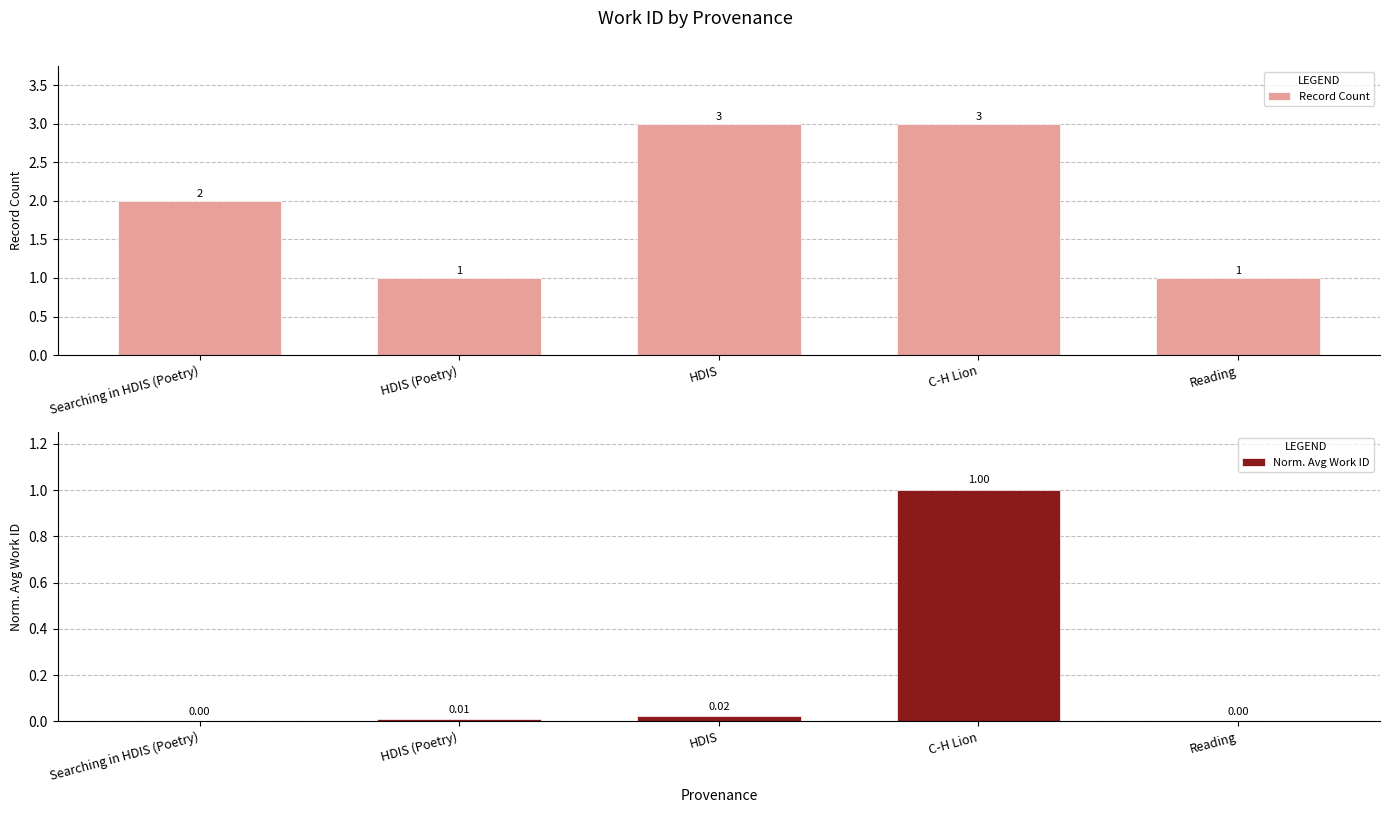

Which category has the highest value across all series?

HDIS